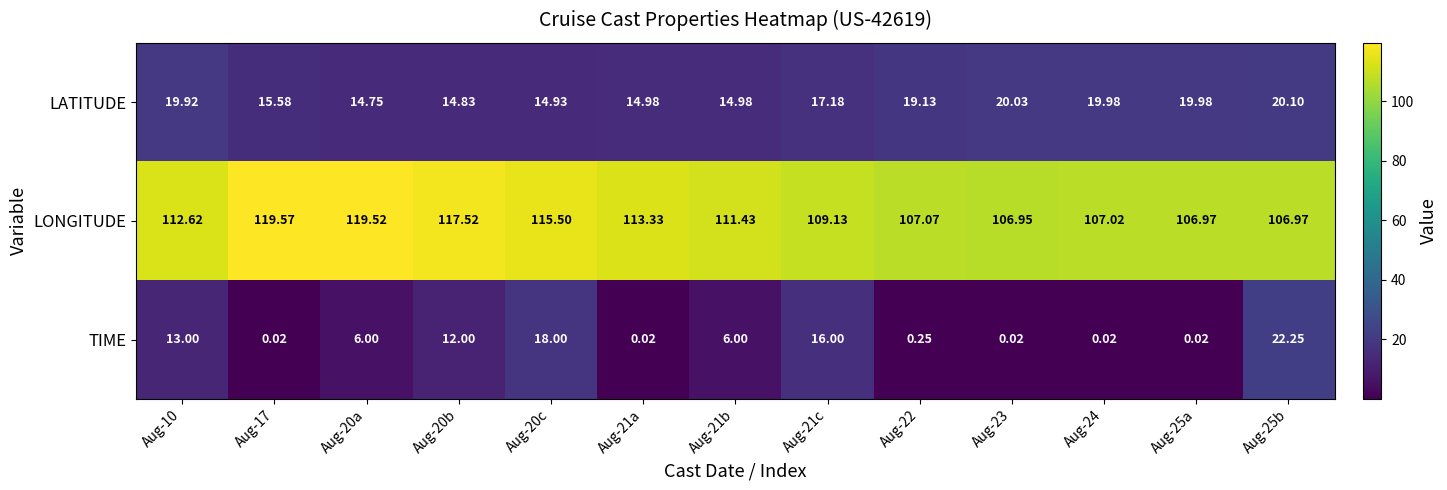

Which series has the largest total across all categories?

LONGITUDE